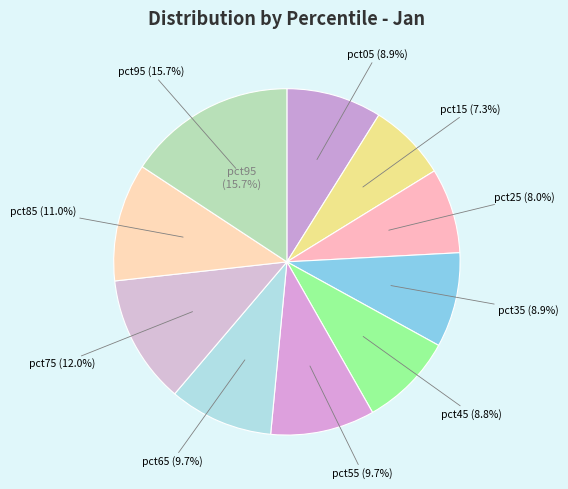

Is the sum of pct65 and pct85 greater than half?

No